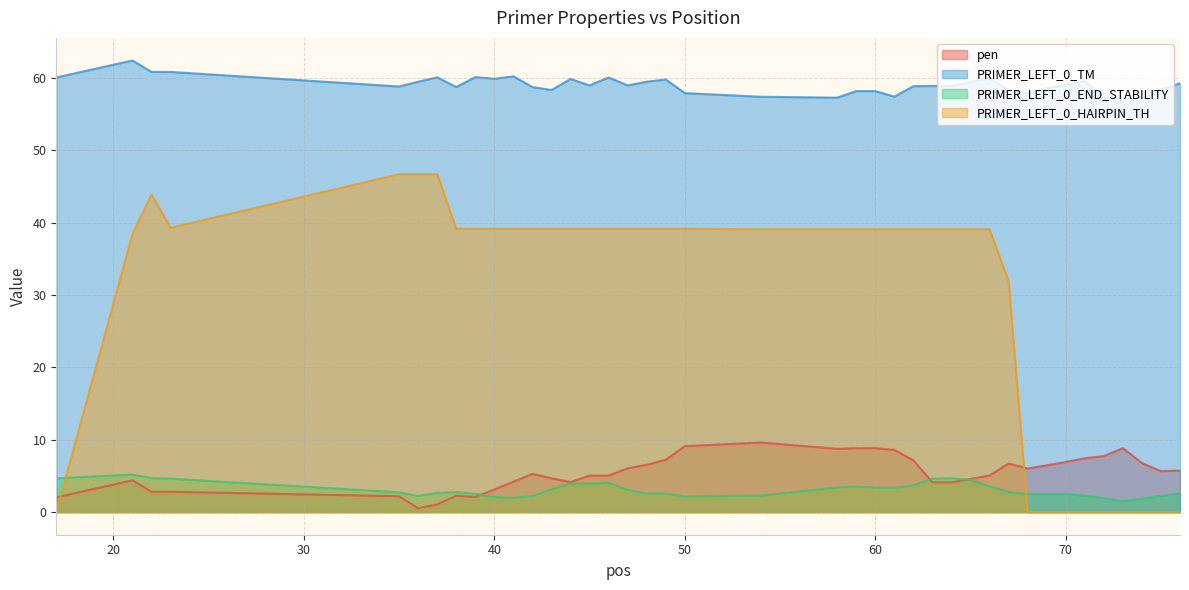

List the series in order of their peak value, lowest first.

PRIMER_LEFT_0_END_STABILITY, pen, PRIMER_LEFT_0_HAIRPIN_TH, PRIMER_LEFT_0_TM